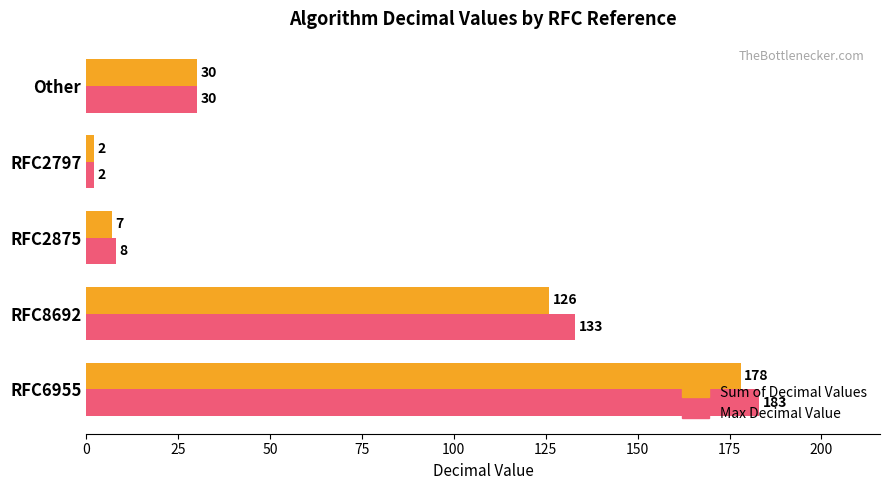

At how many categories does at least one series exceed 158?

1